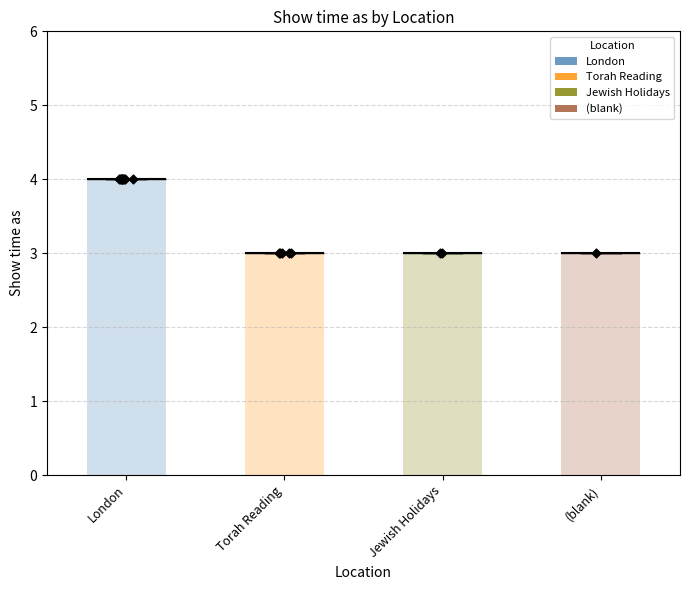

What is the change in value from Jewish Holidays to London?

+1